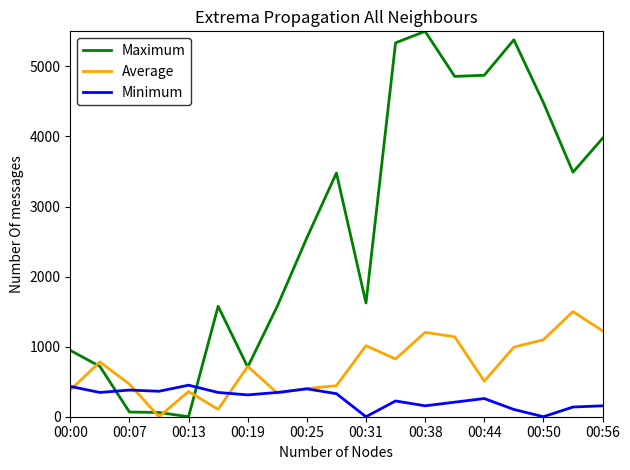

What is the sum of all Maximum values?

51198.5